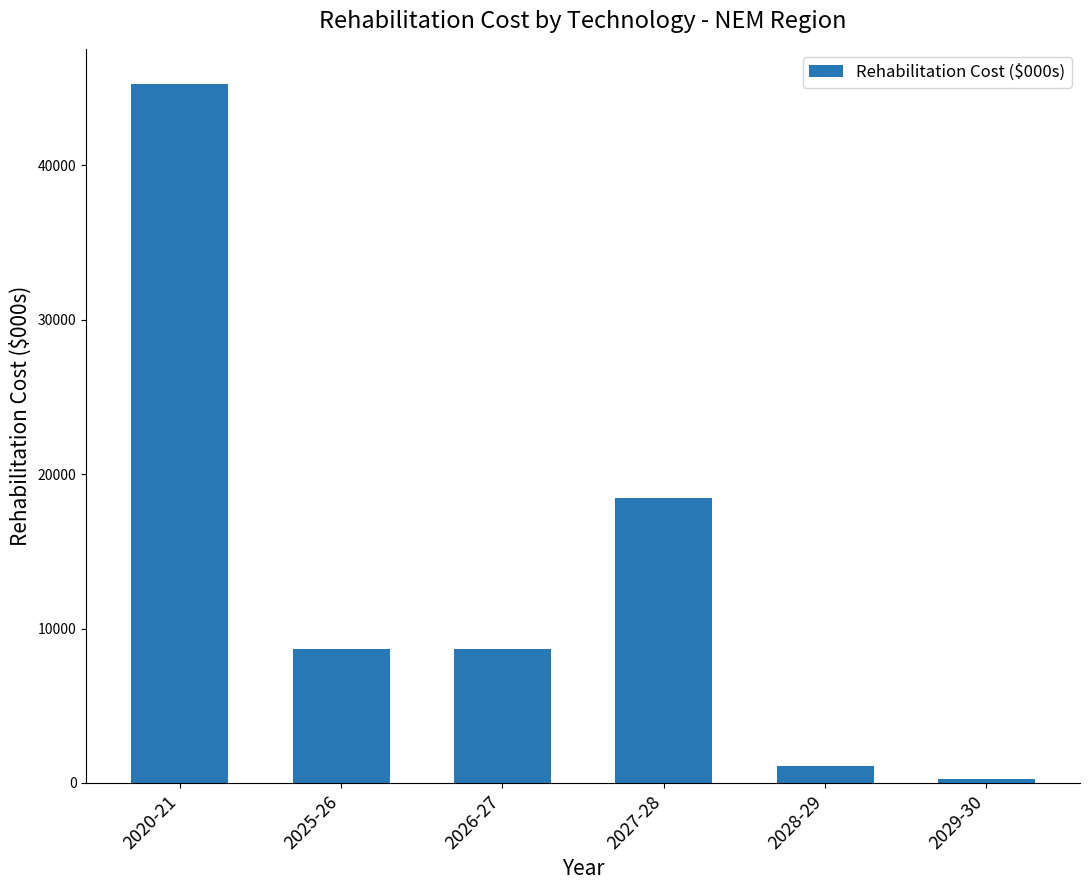

How many data points does each series have?

6